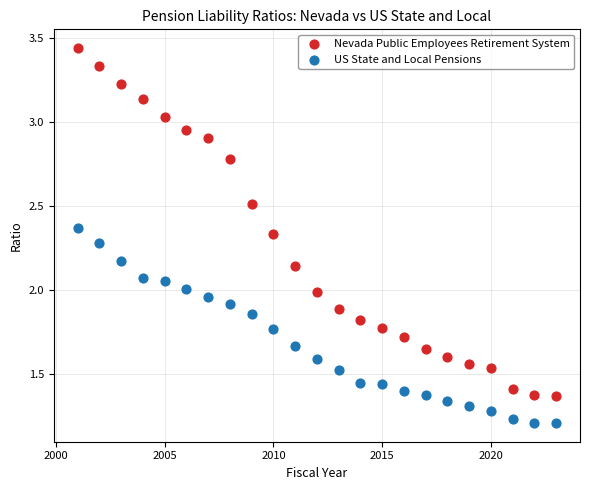

Which series reaches the maximum Y coordinate?

Nevada Public Employees Retirement System